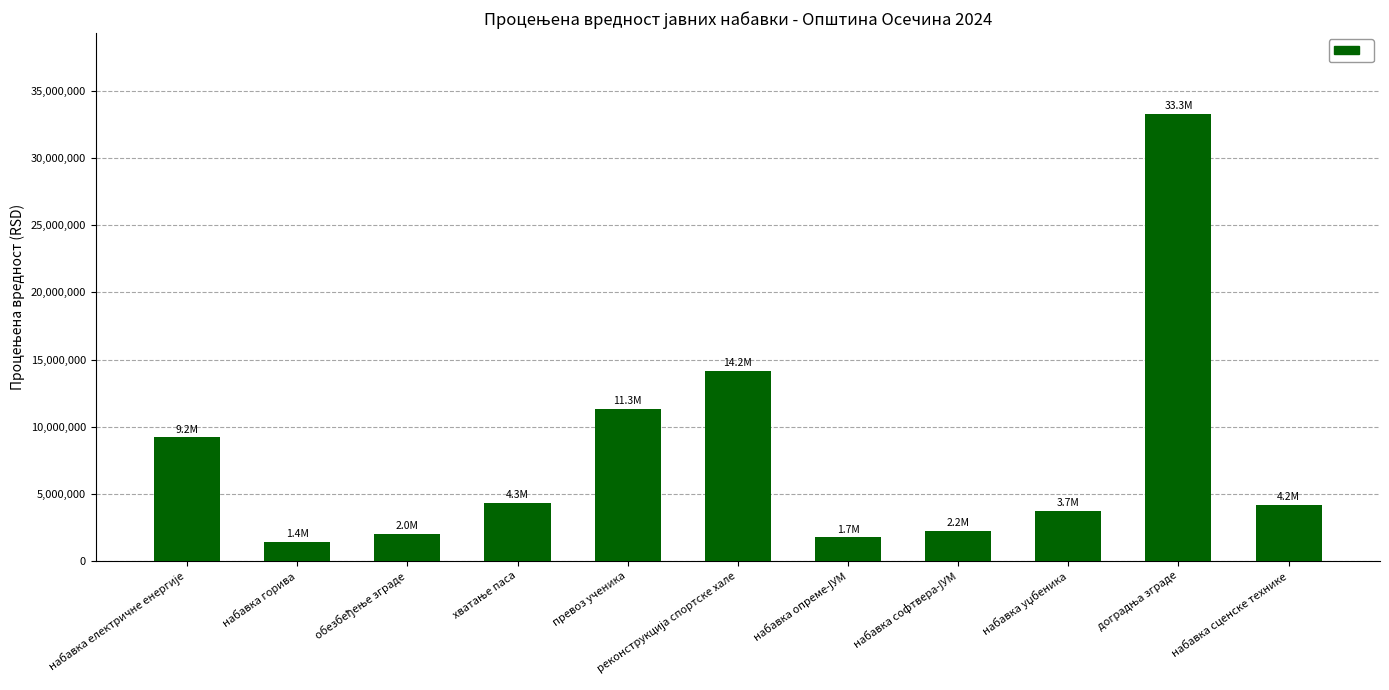

Does the chart contain any negative values?

No